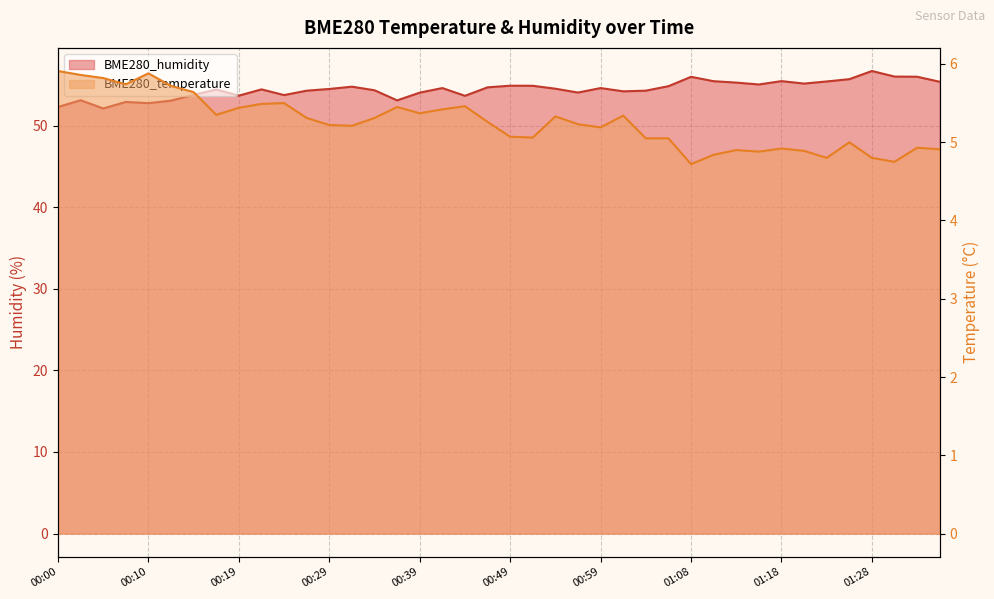

Does the chart have visible grid lines?

Yes